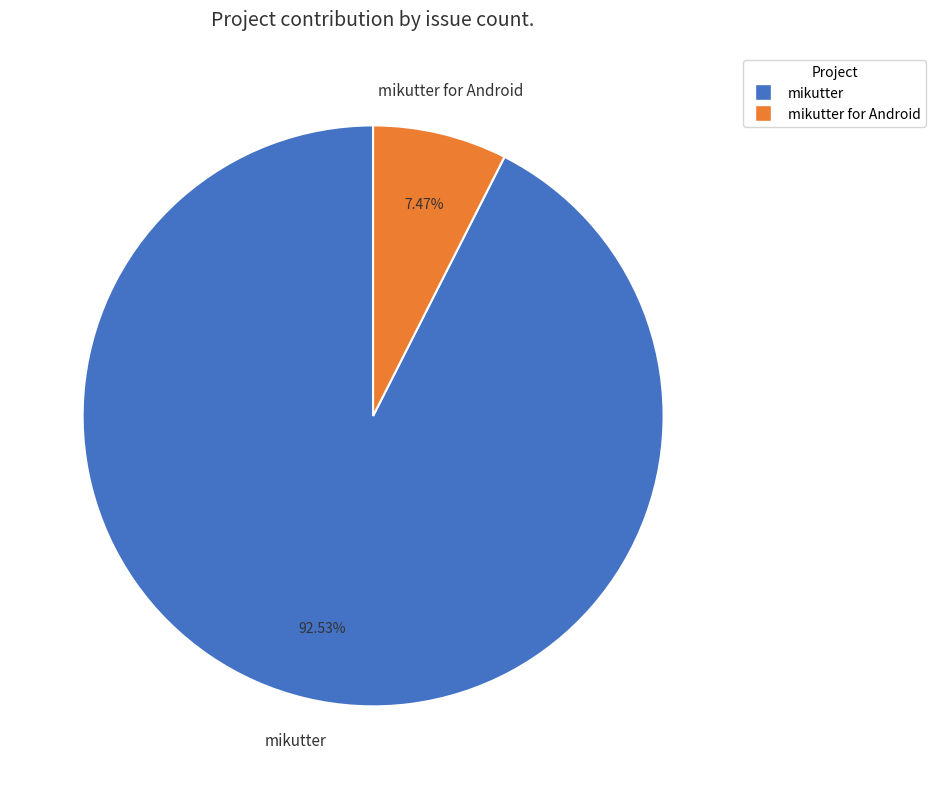

Is there a majority slice in this chart?

Yes